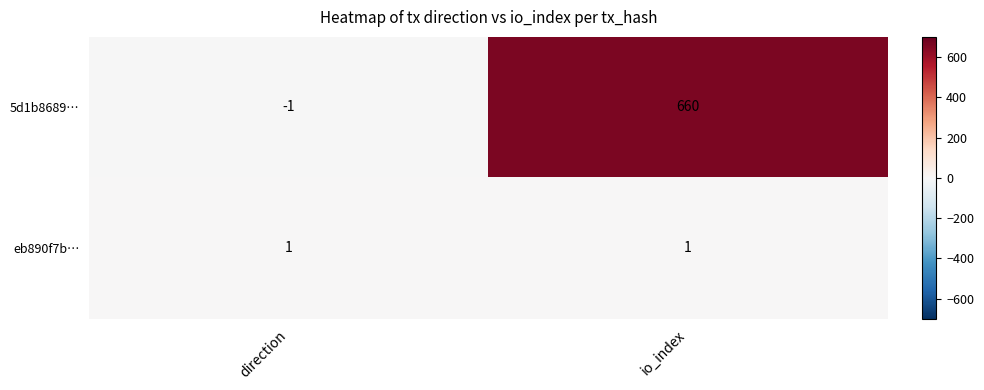

True or false: eb890f7b… has a value of 1 at direction.

True